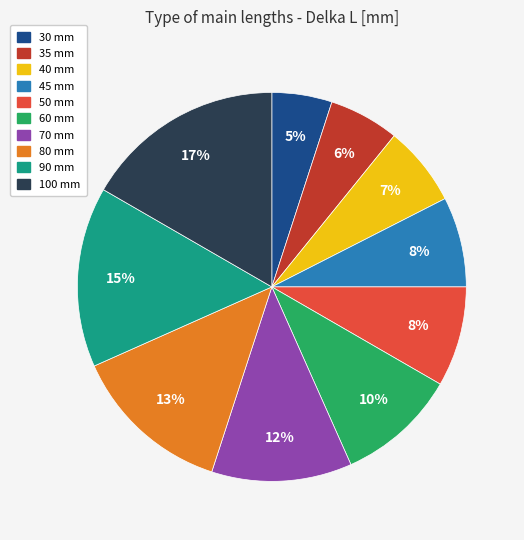

To the nearest percent, what is the difference between the largest and smallest slice percentages?

12%